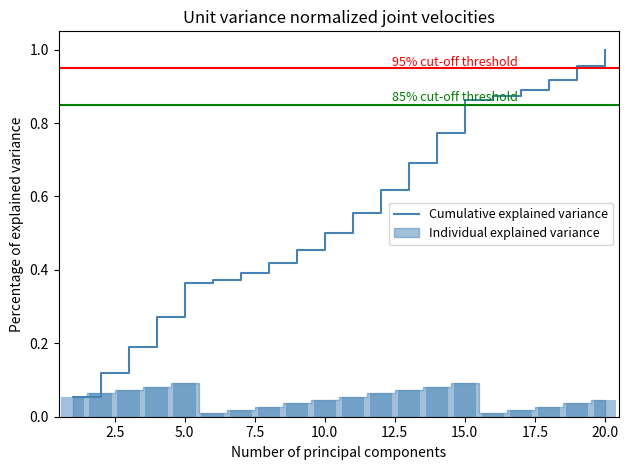

True or false: Cumulative explained variance has a value of 1.0 at 20.0.

True